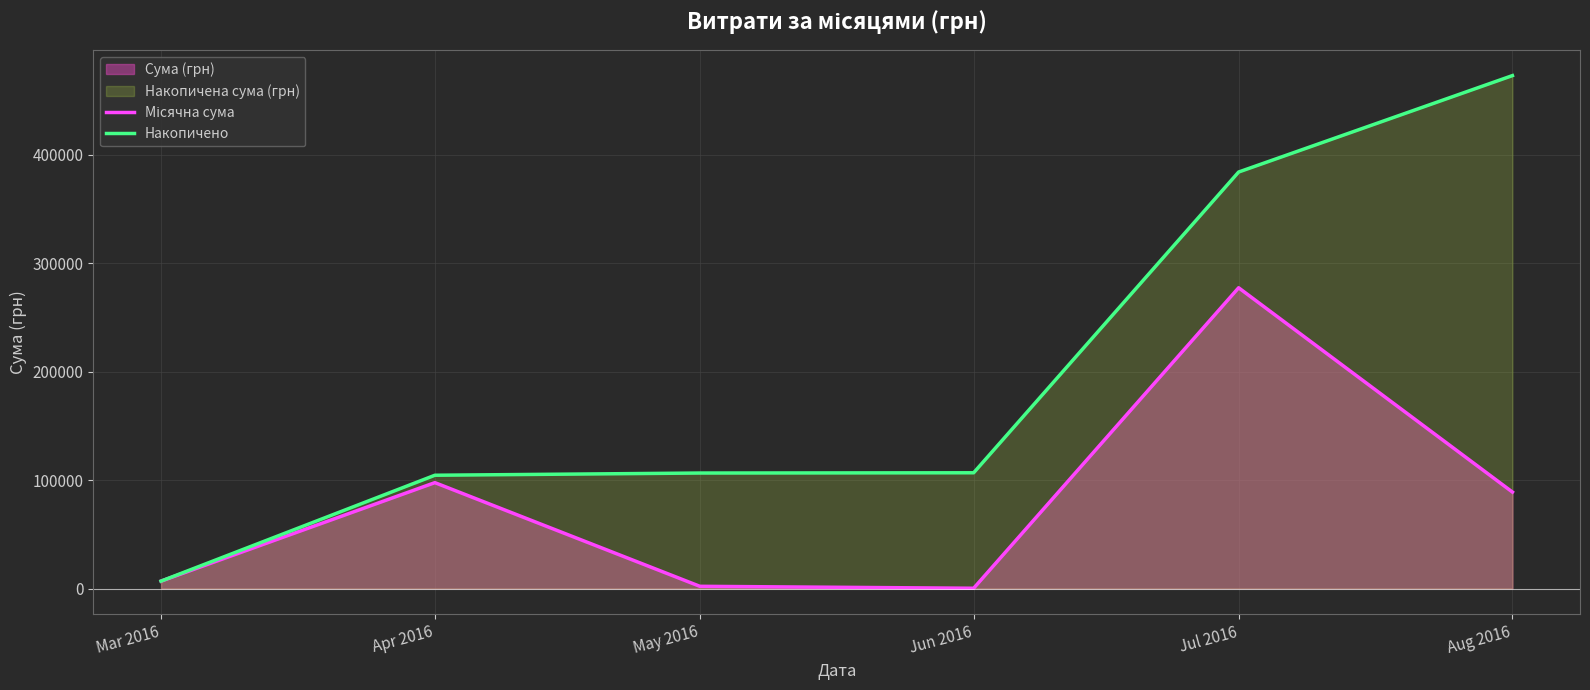

What is the total value across all series at Jun 2016?

107010.0